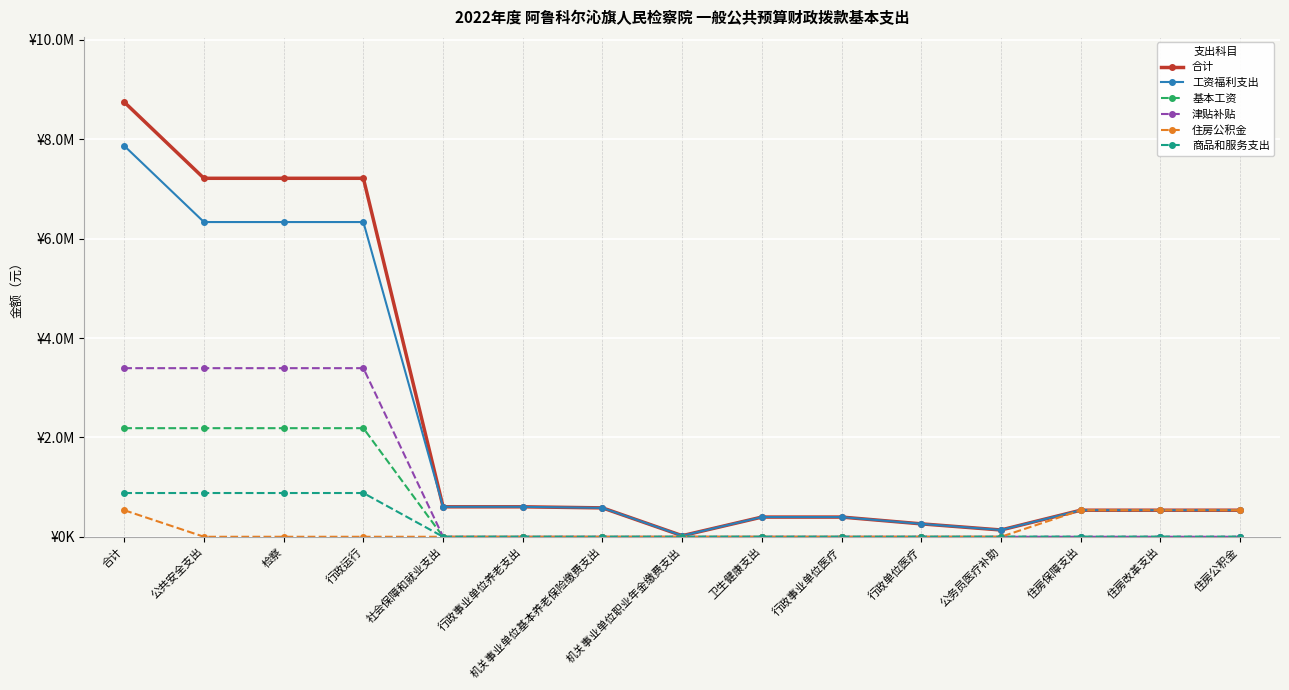

What are all the series names shown in the legend?

合计, 工资福利支出, 基本工资, 津贴补贴, 住房公积金, 商品和服务支出